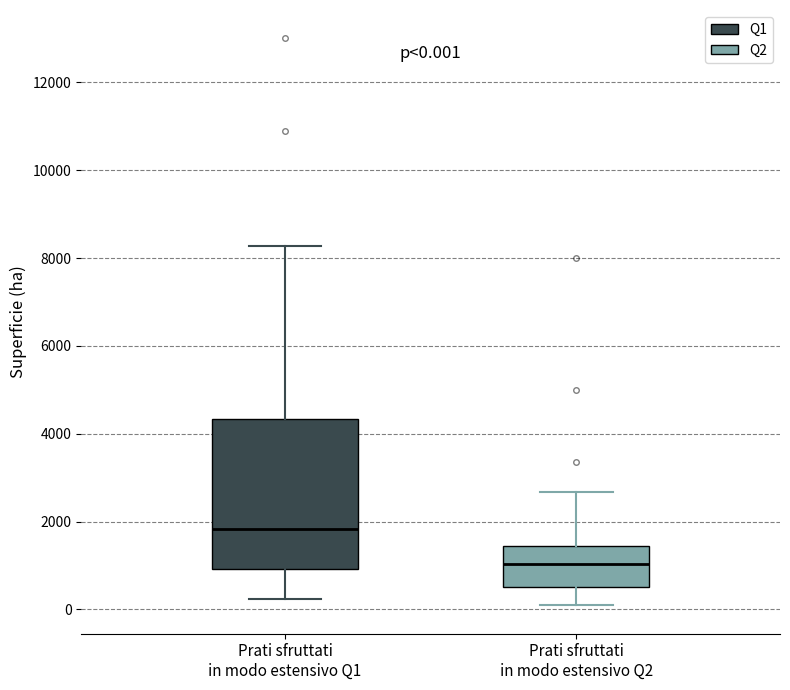

Which box is the tallest, from its lower edge to its upper edge?

Prati sfruttati in modo estensivo Q1